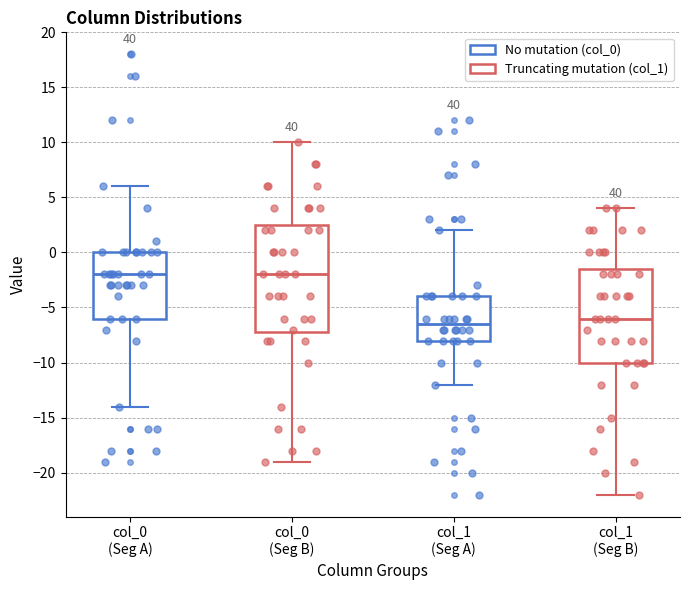

Where is the upper edge of the box for col_0 (Seg A) on the y-axis? The values are not printed on the chart, so give them approximately, as read against the axis.

0.0